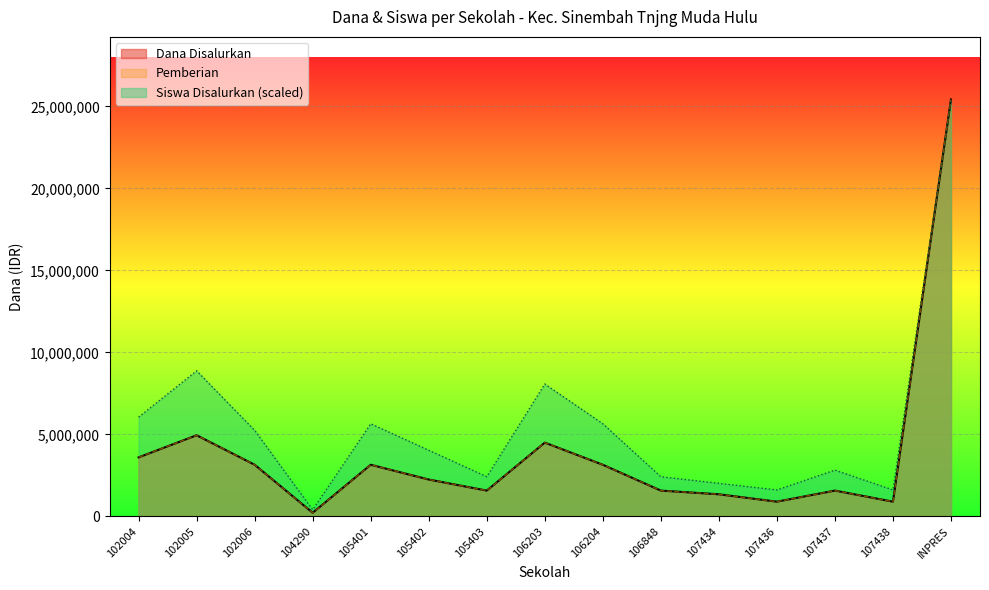

What are all the series names shown in the legend?

Dana Disalurkan, Siswa Disalurkan, Pemberian